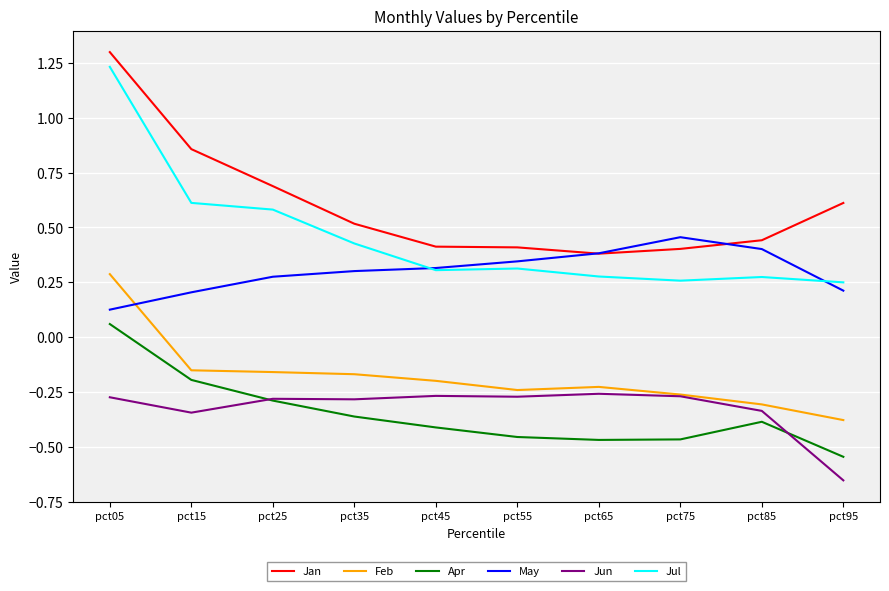

Where is Apr nearest to the value 0?

pct05